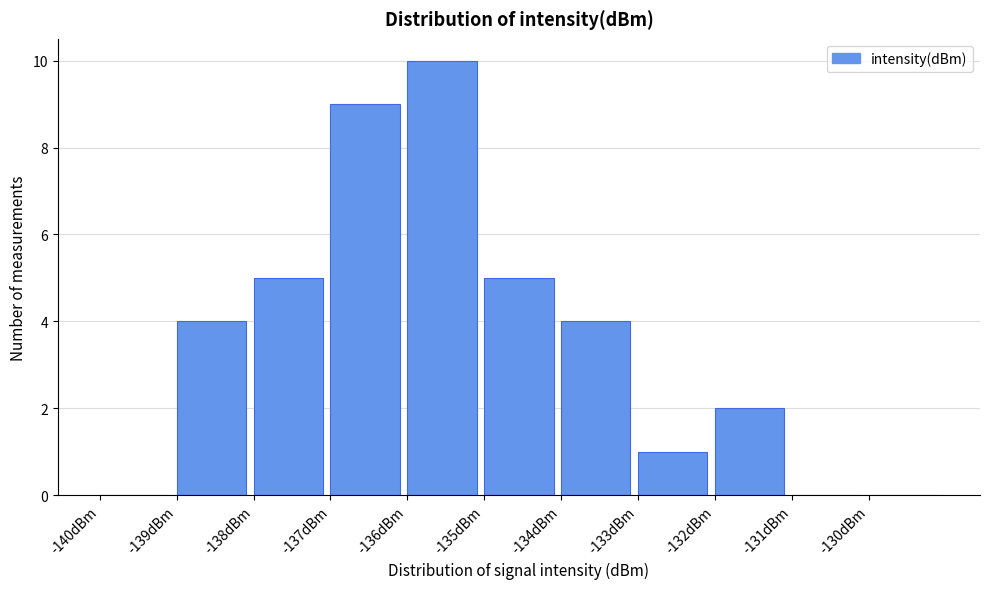

What is the height of the bar covering -139 to -138 on the x-axis? The values are not printed on the chart, so give them approximately, as read against the axis.

4